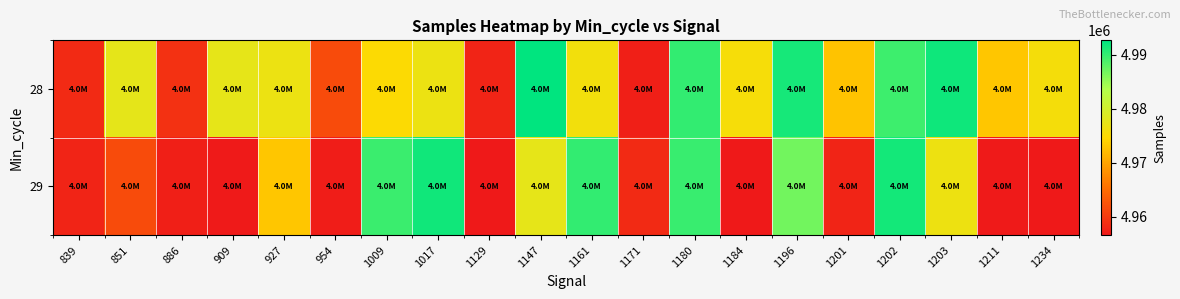

Reading left to right, what are all the values shown in this chart?

28: 839=4958373	851=4977668	886=4959105	909=4977567	927=4976901	954=4961720	1009=4974988	1017=4976881	1129=4957898	1147=4992681	1161=4976098	1171=4957326	1180=4990040	1184=4975655	1196=4991547	1201=4972725	1202=4989532	1203=4991857	1211=4972992	1234=4975832
29: 839=4957899	851=4961720	886=4957326	909=4956865	927=4972992	954=4957099	1009=4989645	1017=4991700	1129=4956632	1147=4977567	1161=4990040	1171=4958373	1180=4989735	1184=4956632	1196=4986859	1201=4957898	1202=4991653	1203=4976659	1211=4956865	1234=4956632